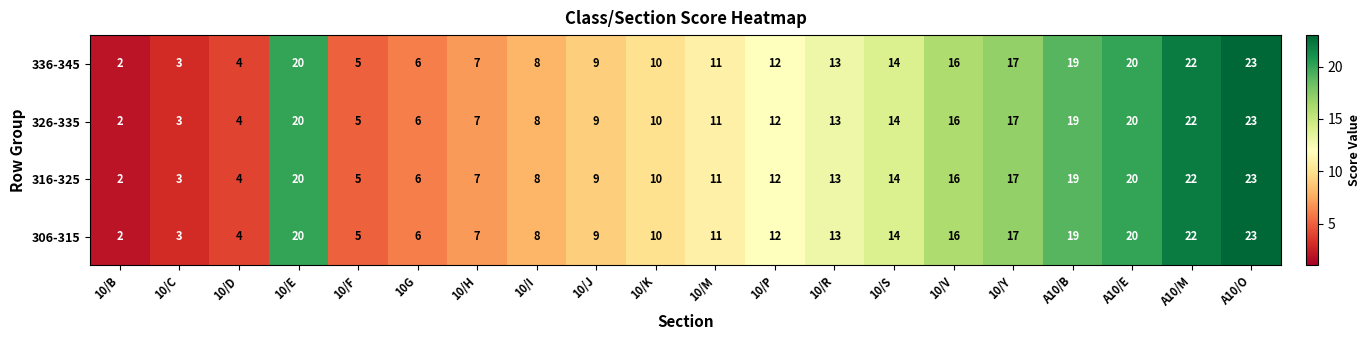

What is the maximum value shown in the chart?

23